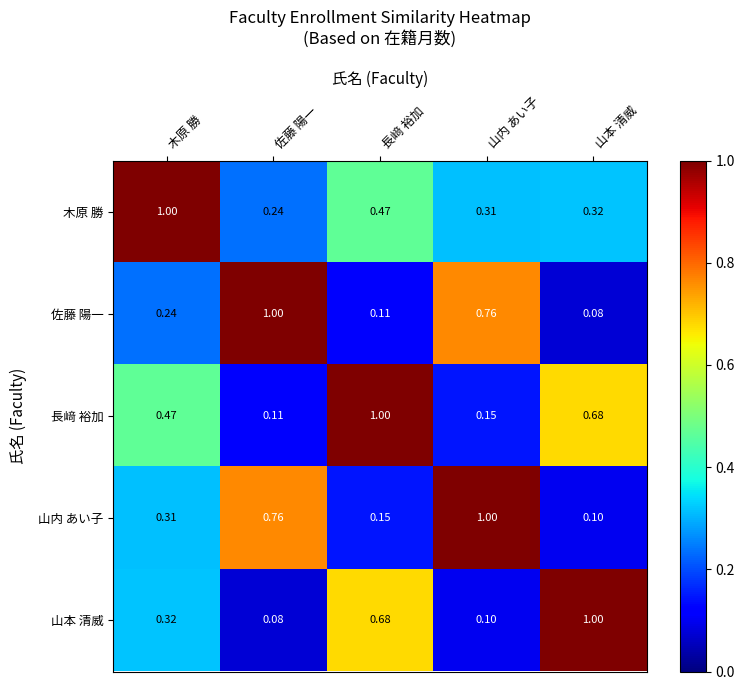

Where is 山本 清威 nearest to the value 0?

佐藤 陽一